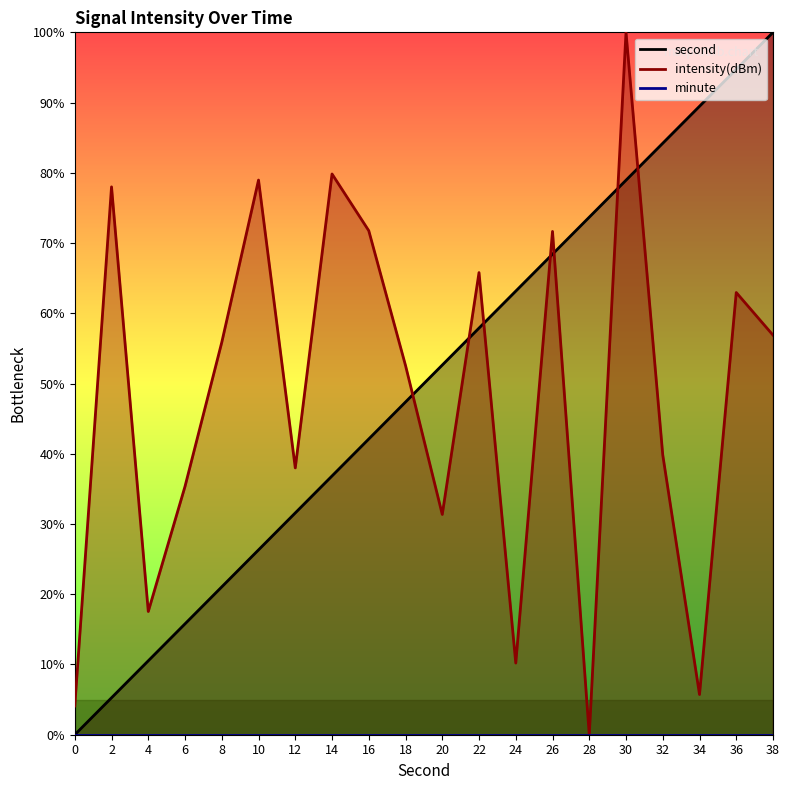

Reading left to right, what are all the values shown in this chart?

second: 0.0	5.3	10.5	15.8	21.1	26.3	31.6	36.8	42.1	47.4	52.6	57.9	63.2	68.4	73.7	78.9	84.2	89.5	94.7	100.0
intensity: 4.1	78.0	17.5	35.4	55.9	79.0	38.0	79.8	71.8	52.6	31.4	65.8	10.2	71.7	0.0	100.0	39.8	5.7	63.0	56.9